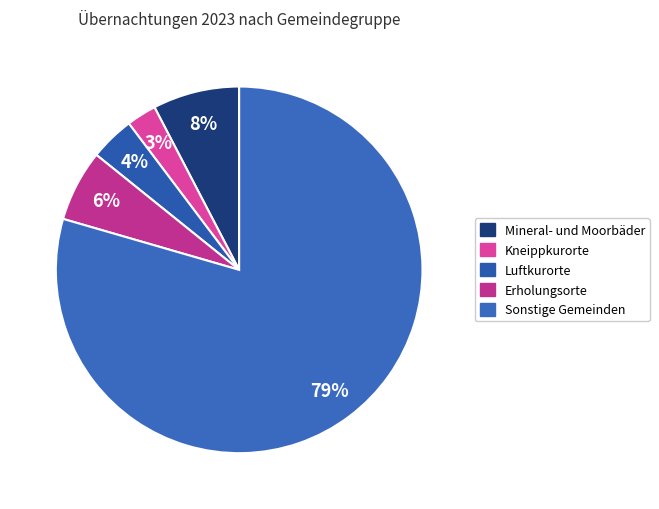

Which slice is the largest?

Sonstige Gemeinden